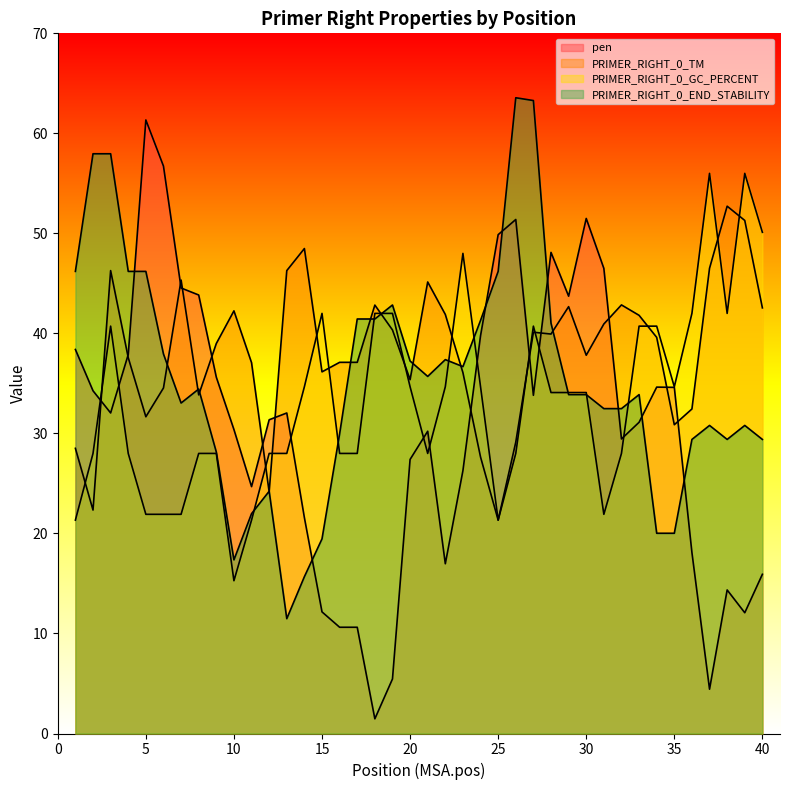

Between 7 and 18, which series saw the biggest shift?

pen